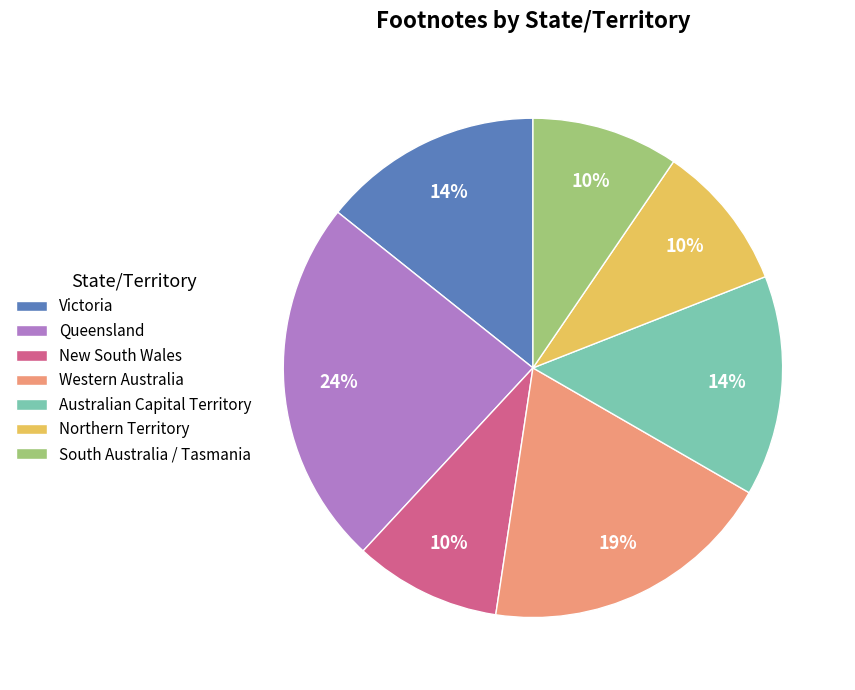

What is the largest slice in the pie chart?

Queensland